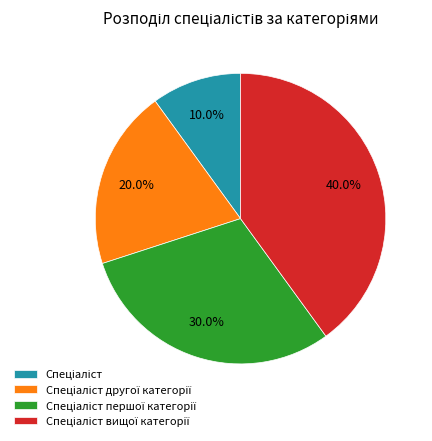

Is there a majority slice in this chart?

No